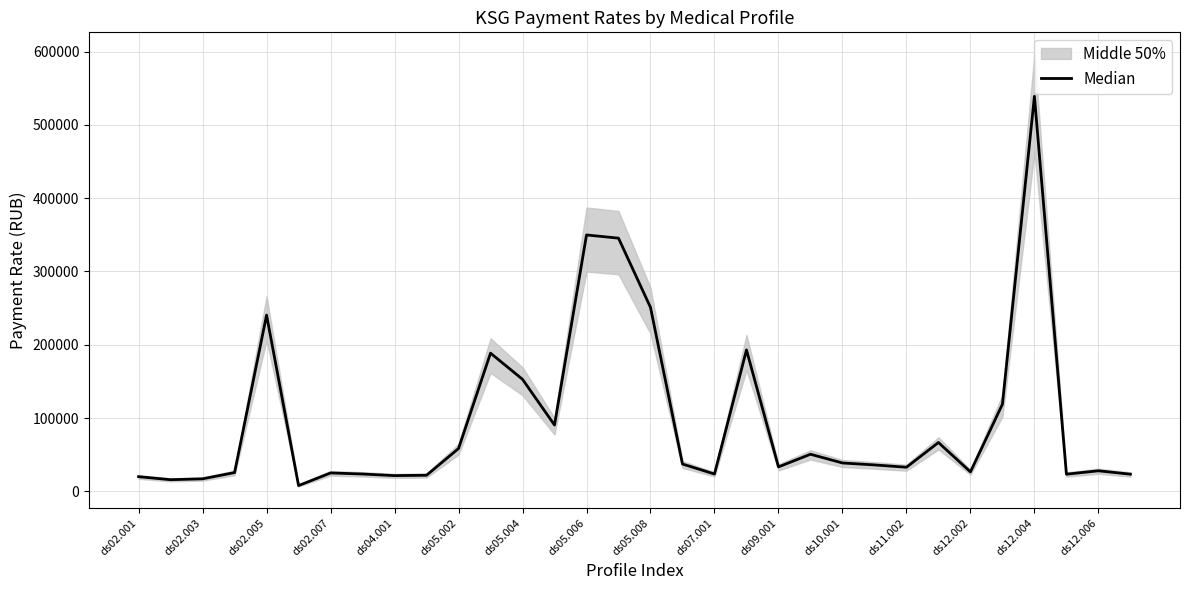

What is the maximum value shown in the chart?

538926.3